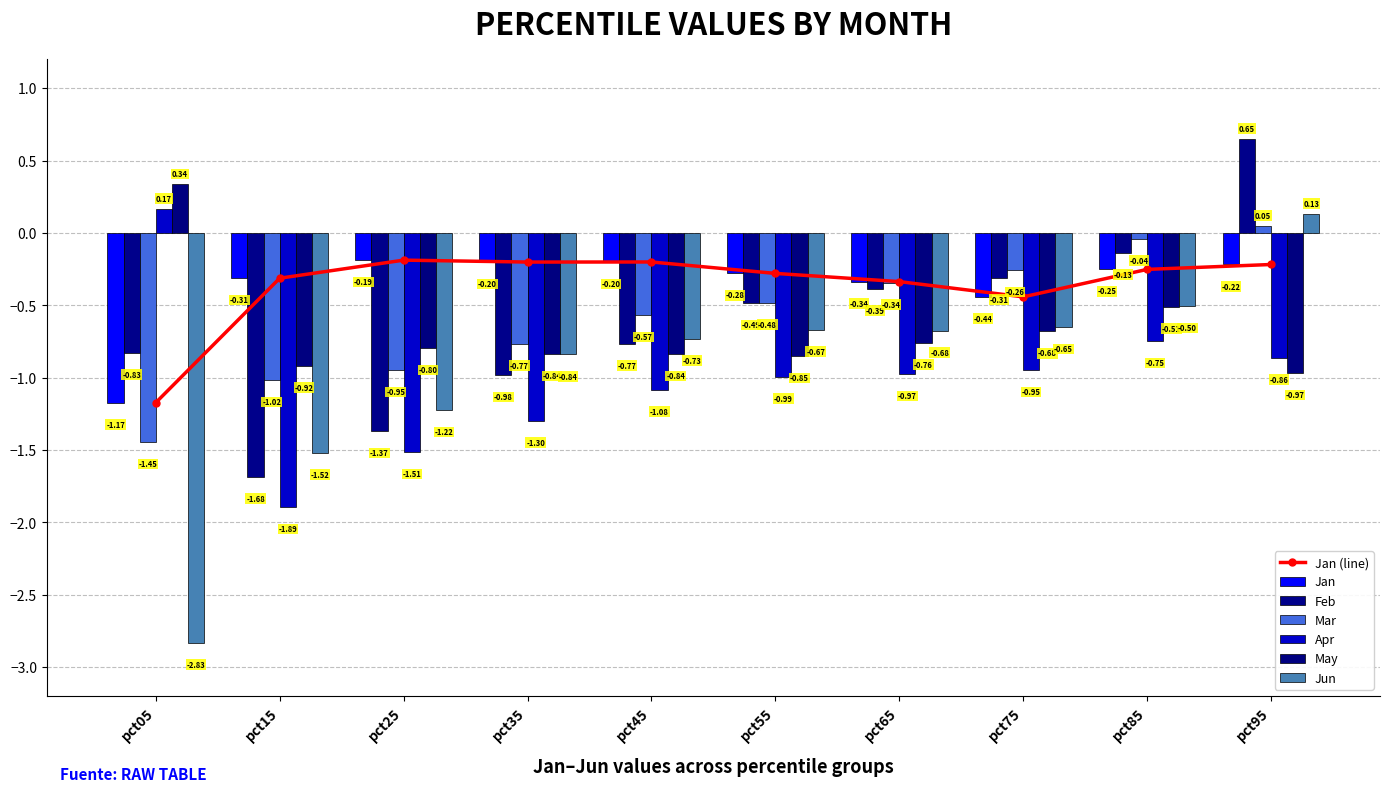

How many values in the May series exceed 0?

1